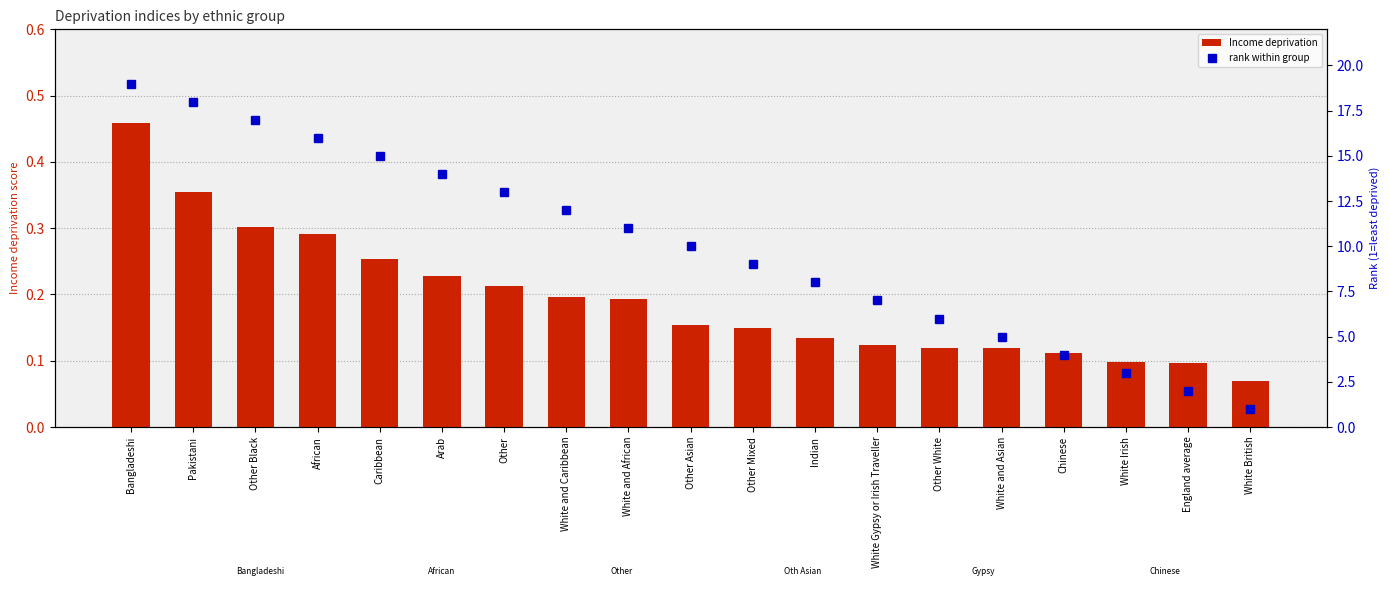

Where does the rank within group series first go above 10?

Bangladeshi